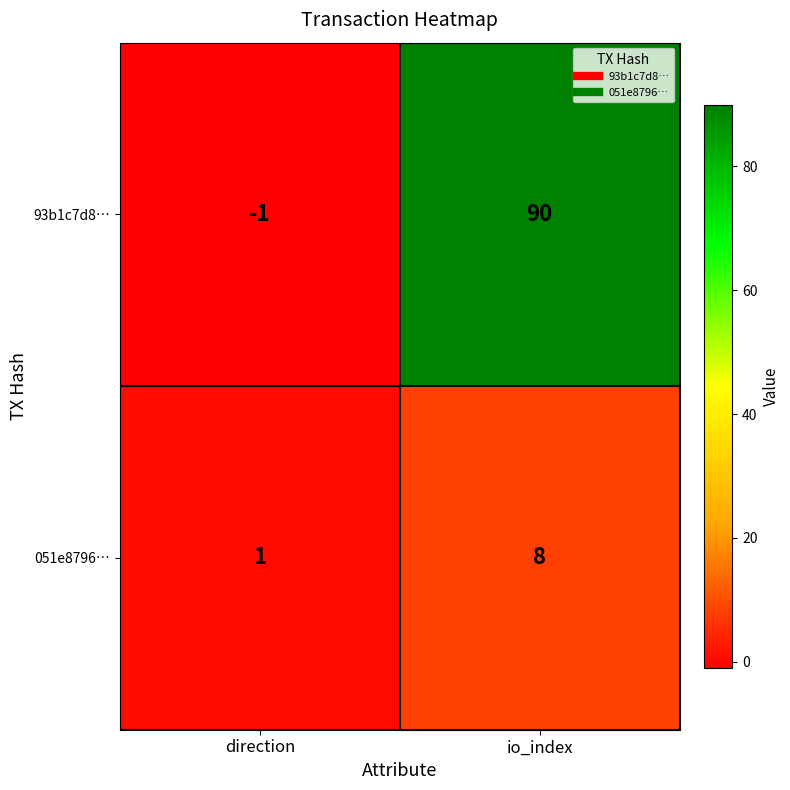

At direction, list the series in order from smallest to largest.

93b1c7d8…, 051e8796…